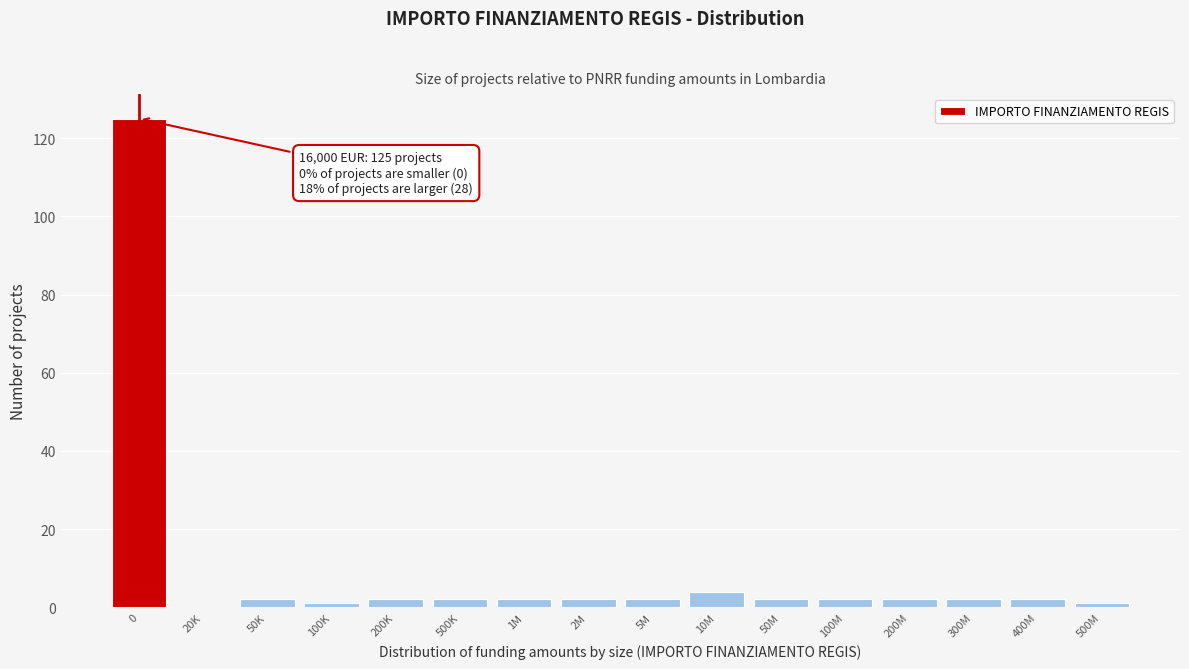

Reading left to right, transcribe all the data shown in this chart.

0=125	20K=0	50K=2	100K=1	200K=2	500K=2	1M=2	2M=2	5M=2	10M=4	50M=2	100M=2	200M=2	300M=2	400M=2	500M=1